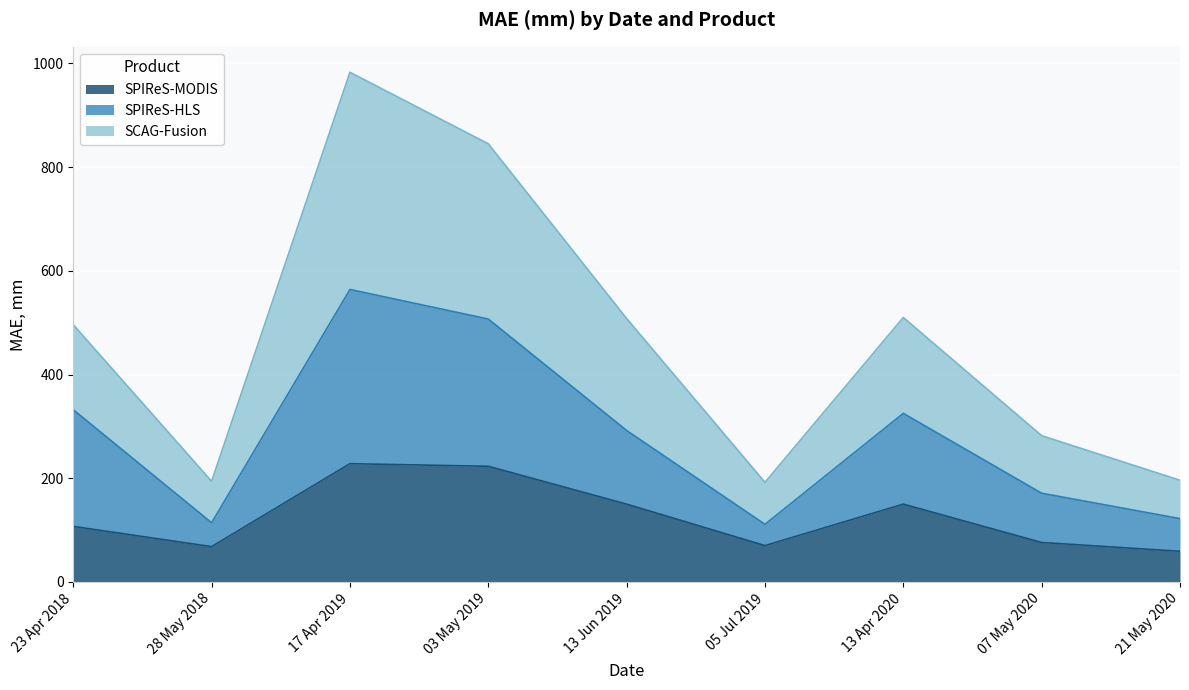

At 03 May 2019, list the series in order from smallest to largest.

SPIReS-MODIS, SPIReS-HLS, SCAG-Fusion